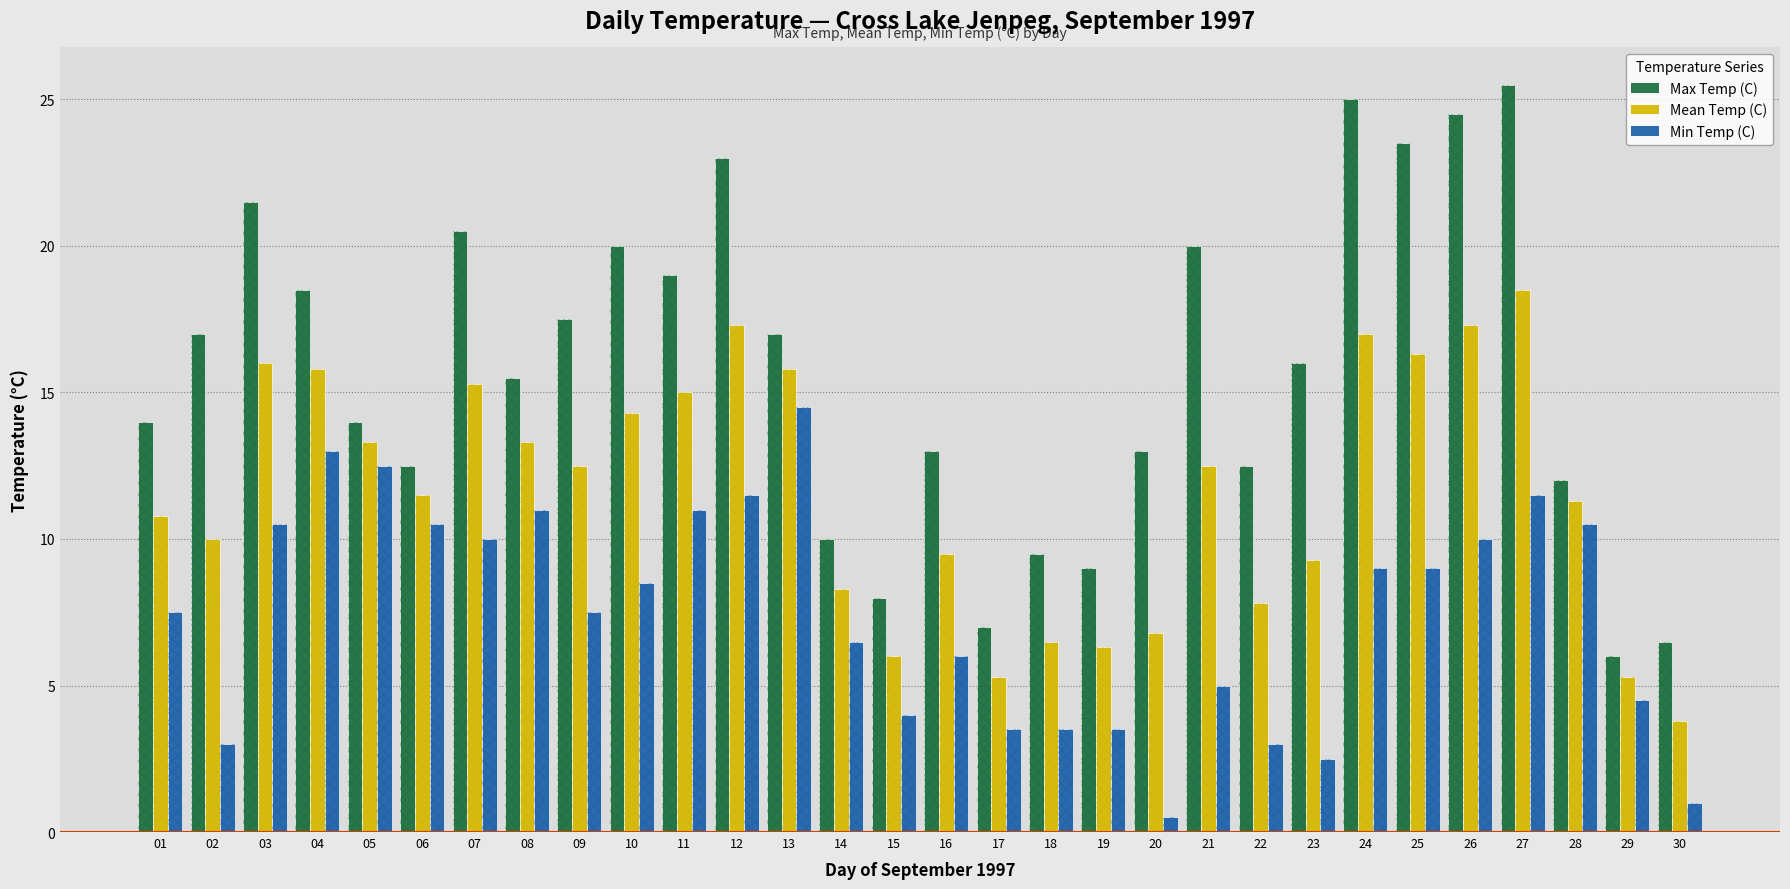

Reading left to right, what are all the values shown in this chart?

Max Temp (C): 01=14.0	02=17.0	03=21.5	04=18.5	05=14.0	06=12.5	07=20.5	08=15.5	09=17.5	10=20.0	11=19.0	12=23.0	13=17.0	14=10.0	15=8.0	16=13.0	17=7.0	18=9.5	19=9.0	20=13.0	21=20.0	22=12.5	23=16.0	24=25.0	25=23.5	26=24.5	27=25.5	28=12.0	29=6.0	30=6.5
Mean Temp (C): 01=10.8	02=10.0	03=16.0	04=15.8	05=13.3	06=11.5	07=15.3	08=13.3	09=12.5	10=14.3	11=15.0	12=17.3	13=15.8	14=8.3	15=6.0	16=9.5	17=5.3	18=6.5	19=6.3	20=6.8	21=12.5	22=7.8	23=9.3	24=17.0	25=16.3	26=17.3	27=18.5	28=11.3	29=5.3	30=3.8
Min Temp (C): 01=7.5	02=3.0	03=10.5	04=13.0	05=12.5	06=10.5	07=10.0	08=11.0	09=7.5	10=8.5	11=11.0	12=11.5	13=14.5	14=6.5	15=4.0	16=6.0	17=3.5	18=3.5	19=3.5	20=0.5	21=5.0	22=3.0	23=2.5	24=9.0	25=9.0	26=10.0	27=11.5	28=10.5	29=4.5	30=1.0